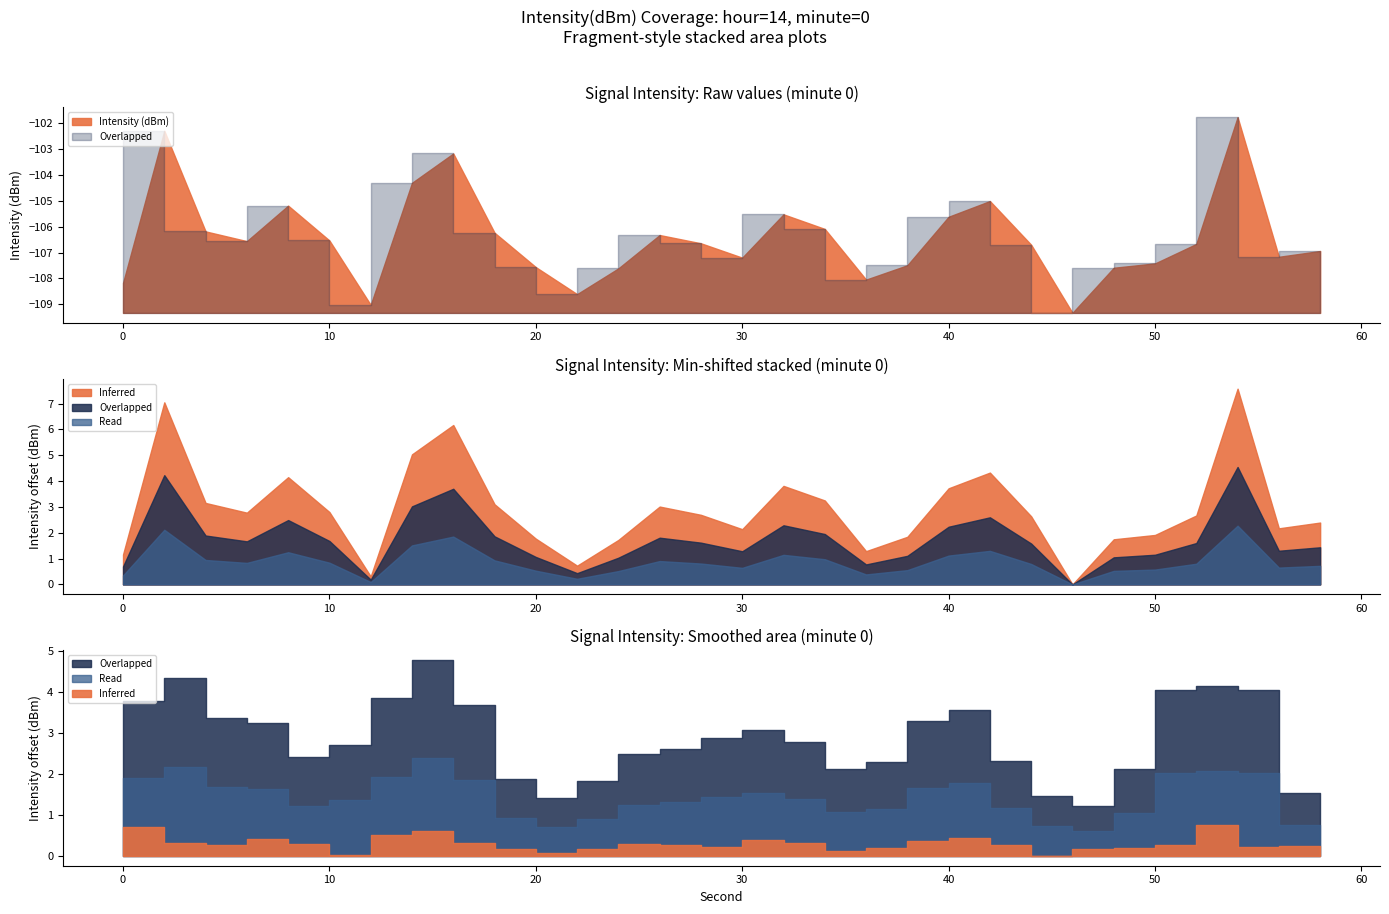

Which series has the largest total across all categories?

Intensity (dBm)